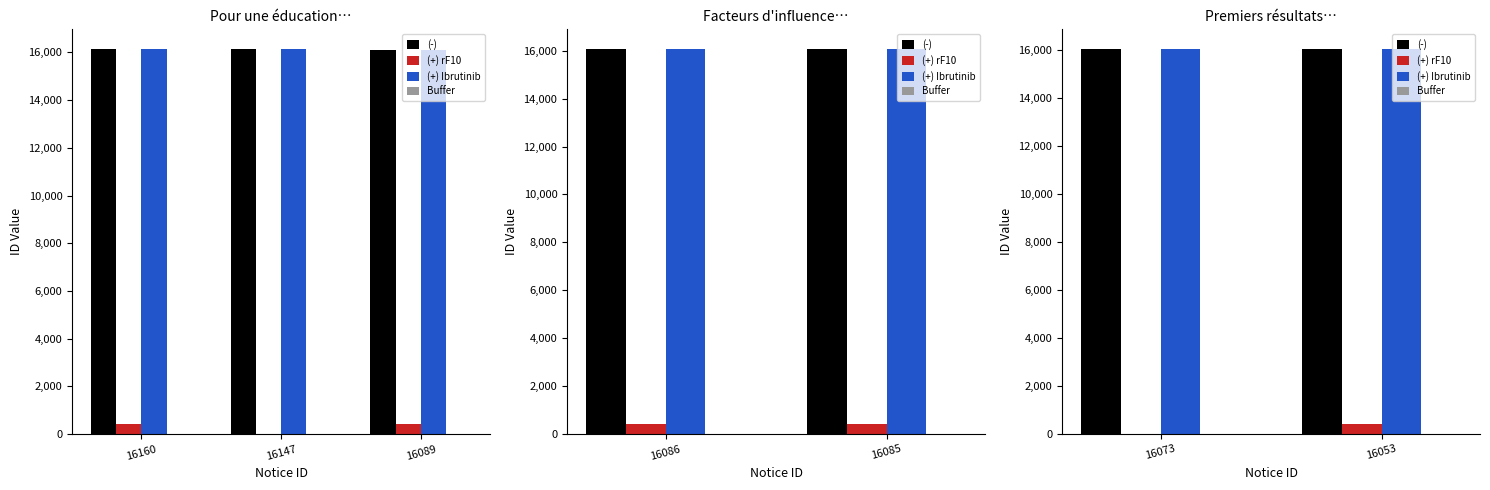

Does the chart contain stacked bars?

No